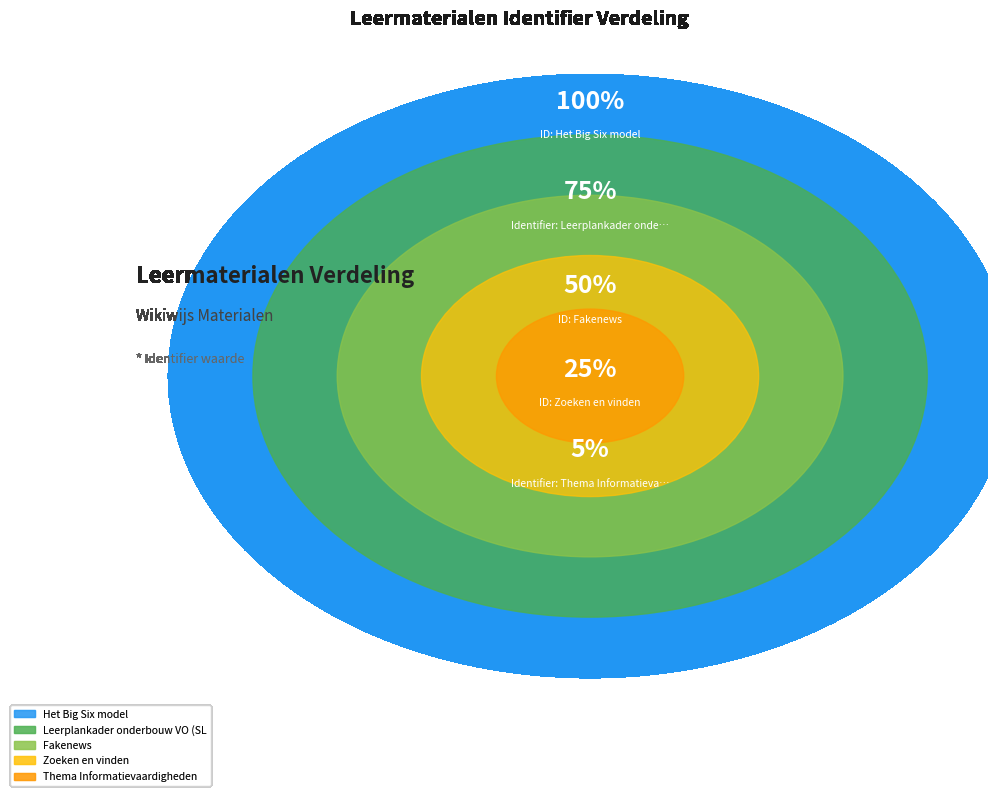

True or false: Leerplankader onderbouw VO (SLO) accounts for 8% of the total.

False